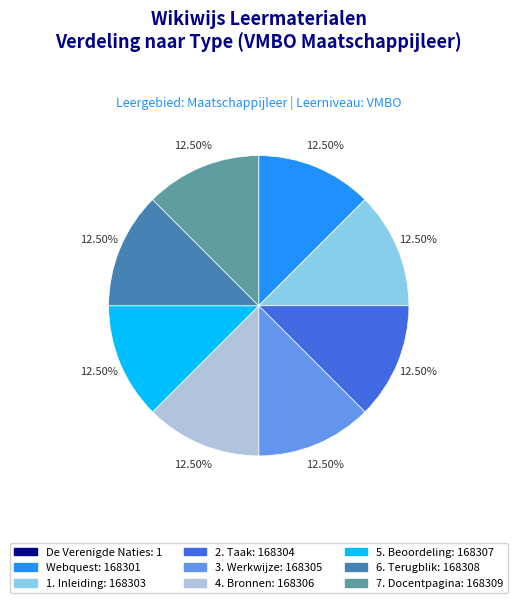

Combined, what portion of the pie is Webquest and 3. Werkwijze?

25.0%